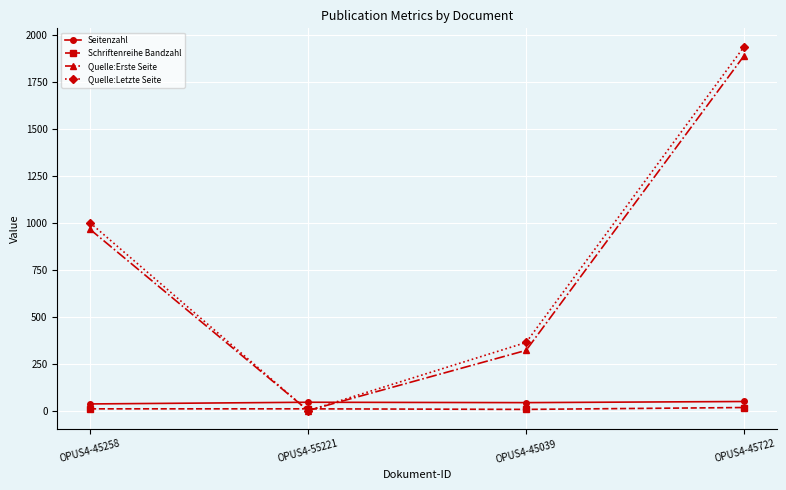

What is the label of the 4th point from the left?

OPUS4-45722